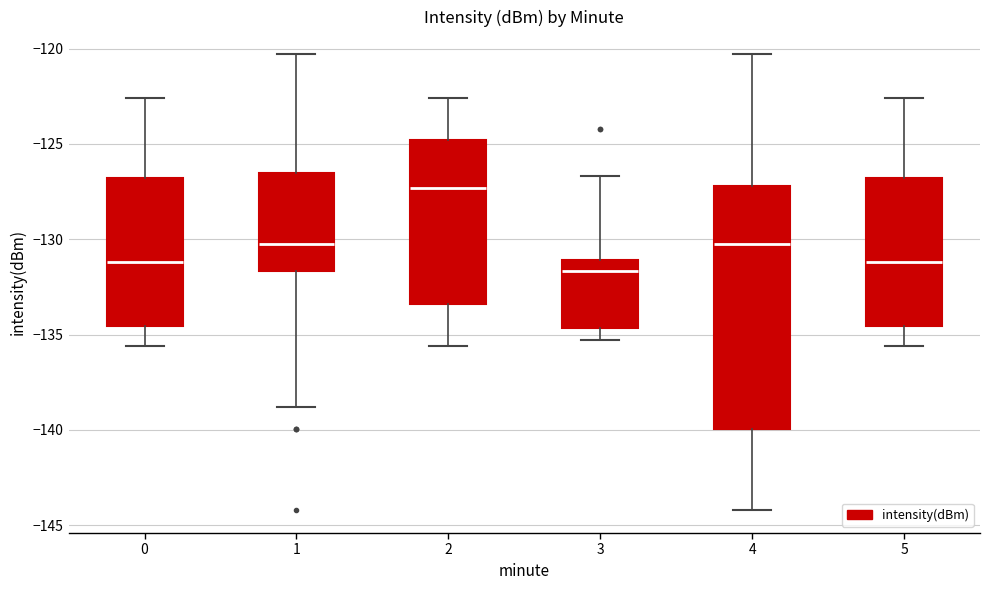

Where is the upper edge of the box at x = 2 on the y-axis? The values are not printed on the chart, so give them approximately, as read against the axis.

-125.0